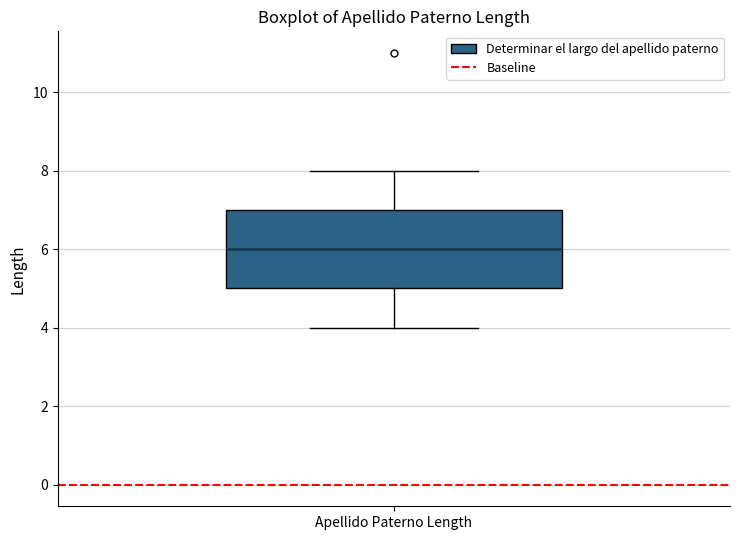

Transcribe this box plot: give where the median line is, the range the box spans, and where the two whiskers end, as read against the y-axis. The values are not printed on the chart, so give them approximately, as read against the axis.

median 6, box 5 to 7, whiskers 4 to 8